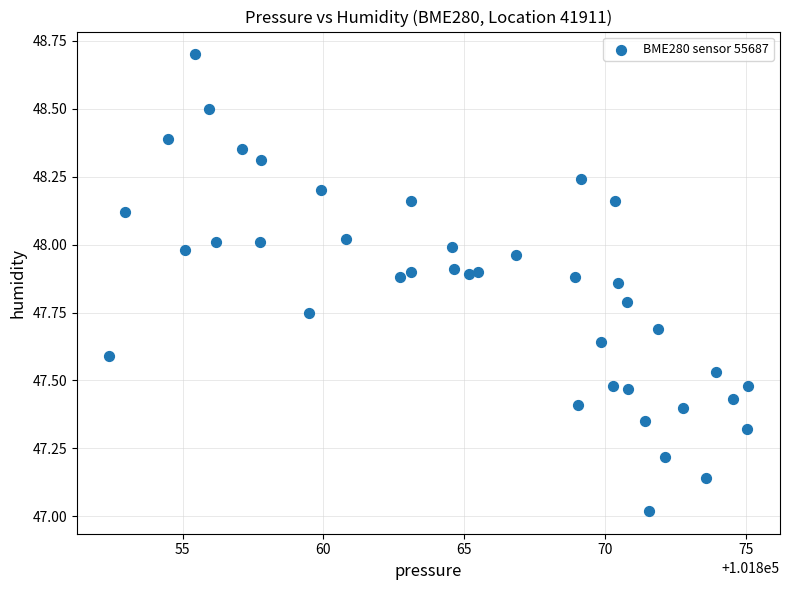

What is the range of X values (max minus min)?

22.7